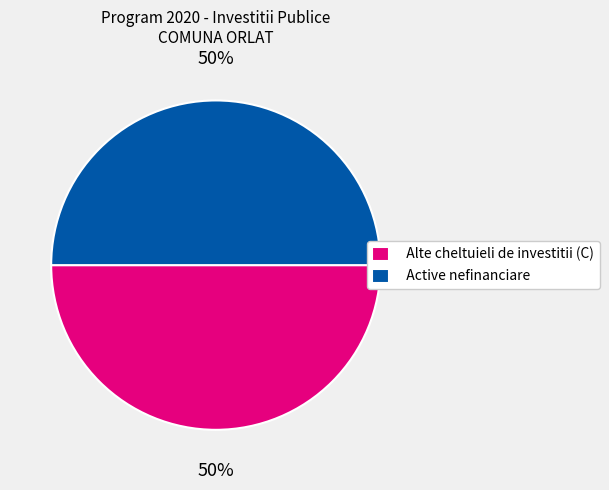

What is the ratio of the value at Active nefinanciare to the value at Alte cheltuieli de investitii (C)?

1.0